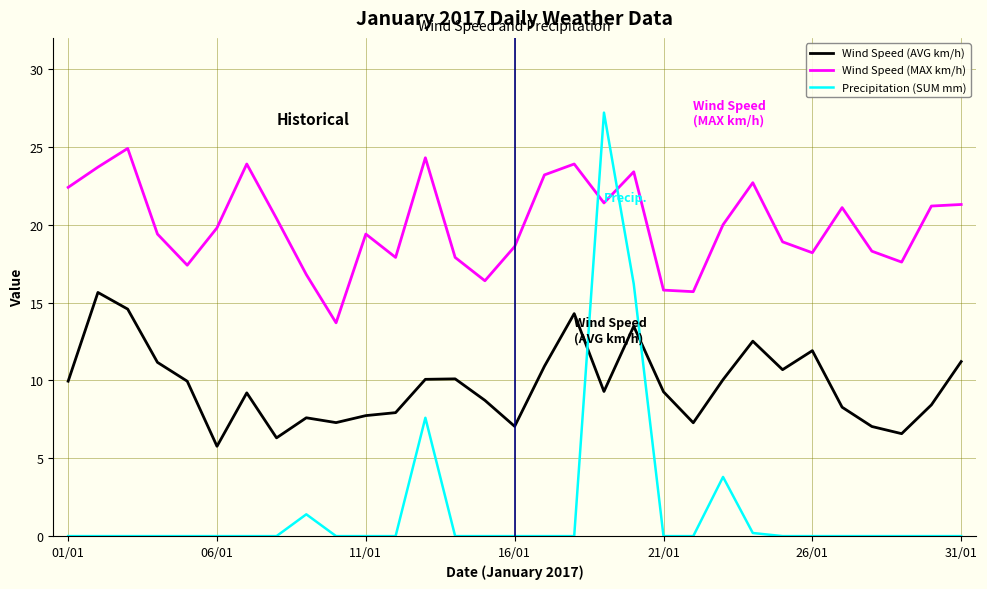

Which series has the largest total across all categories?

Wind Speed (MAX km/h)